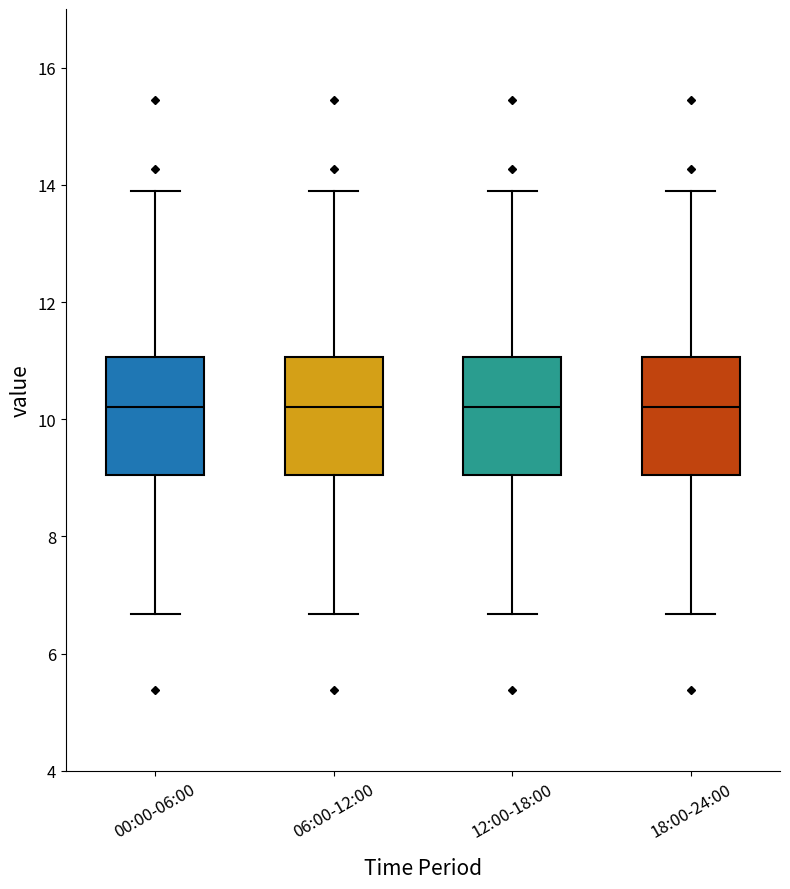

Reading left to right, transcribe this box plot: for each box, give where its median line is, the range the box spans, and where its two whiskers end, as read against the y-axis. The values are not printed on the chart, so give them approximately, as read against the axis.

00:00-06:00: median 10.2, box 9.0 to 11.0, whiskers 6.6 to 14.0
06:00-12:00: median 10.2, box 9.0 to 11.0, whiskers 6.6 to 14.0
12:00-18:00: median 10.2, box 9.0 to 11.0, whiskers 6.6 to 14.0
18:00-24:00: median 10.2, box 9.0 to 11.0, whiskers 6.6 to 14.0